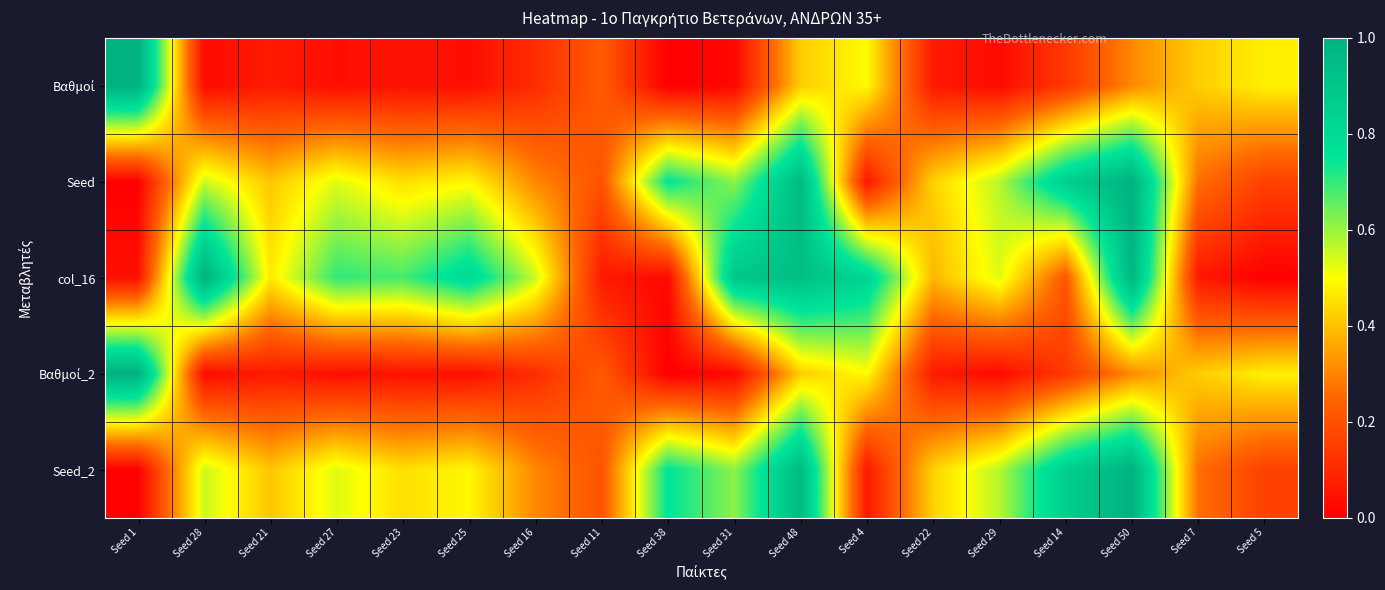

What is the spread (max minus min) of values at Seed 28?

1.0